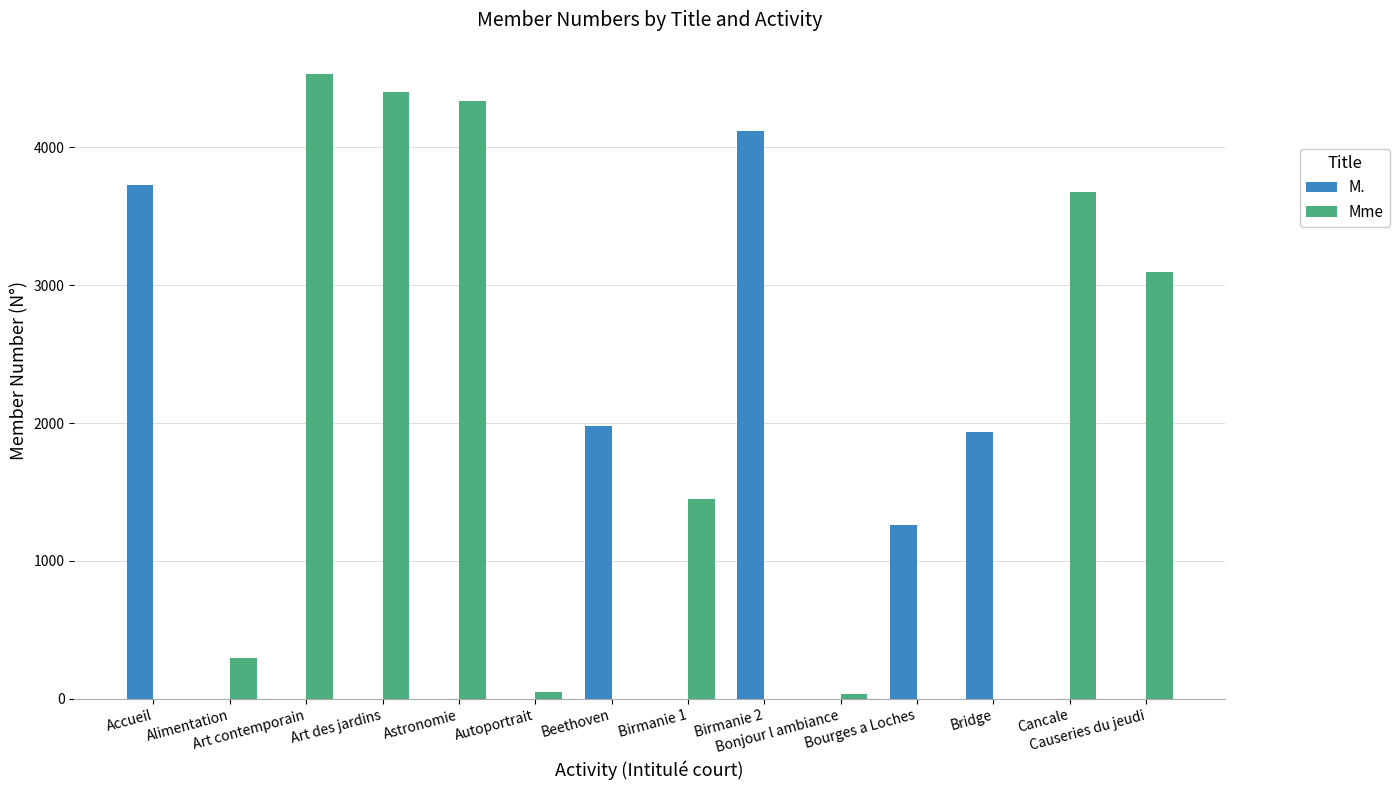

How many groups of bars are there?

14